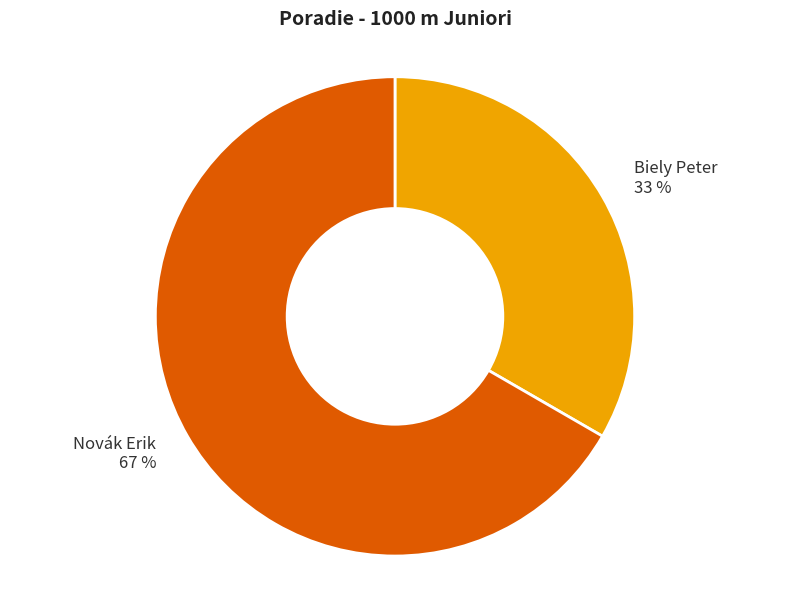

Which slice represents more than half of the pie?

Novák Erik